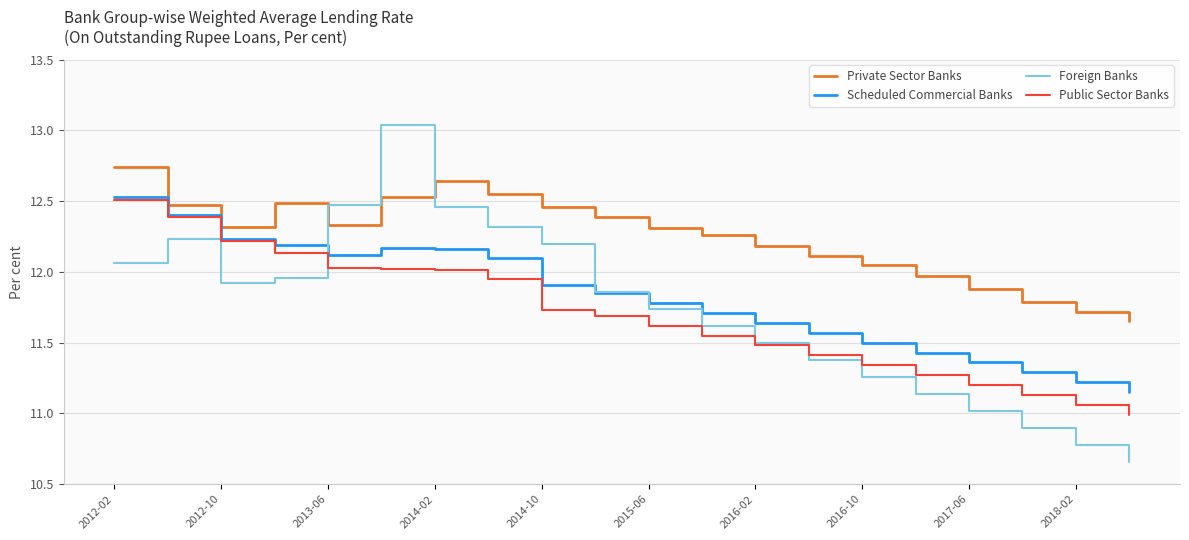

Which series has the widest spread of values?

Foreign Banks